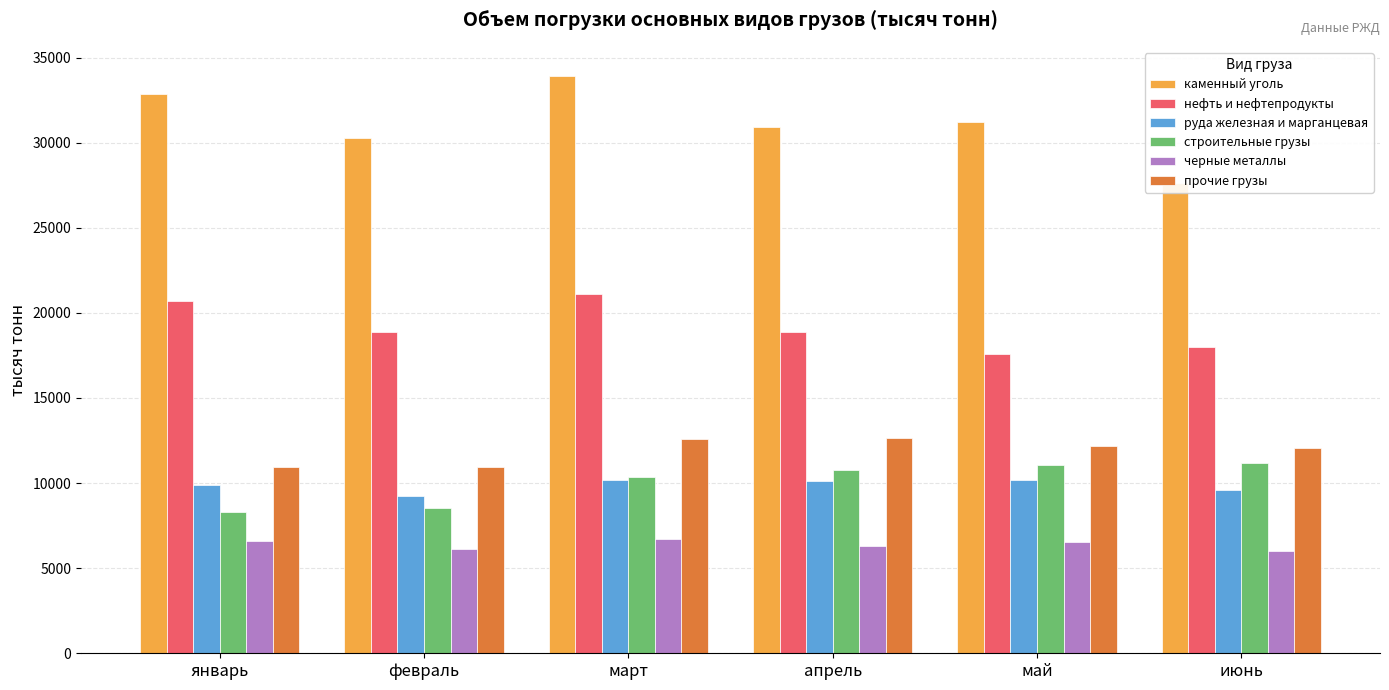

The нефть и нефтепродукты series shows 31559.9 at февраль. True or false?

False